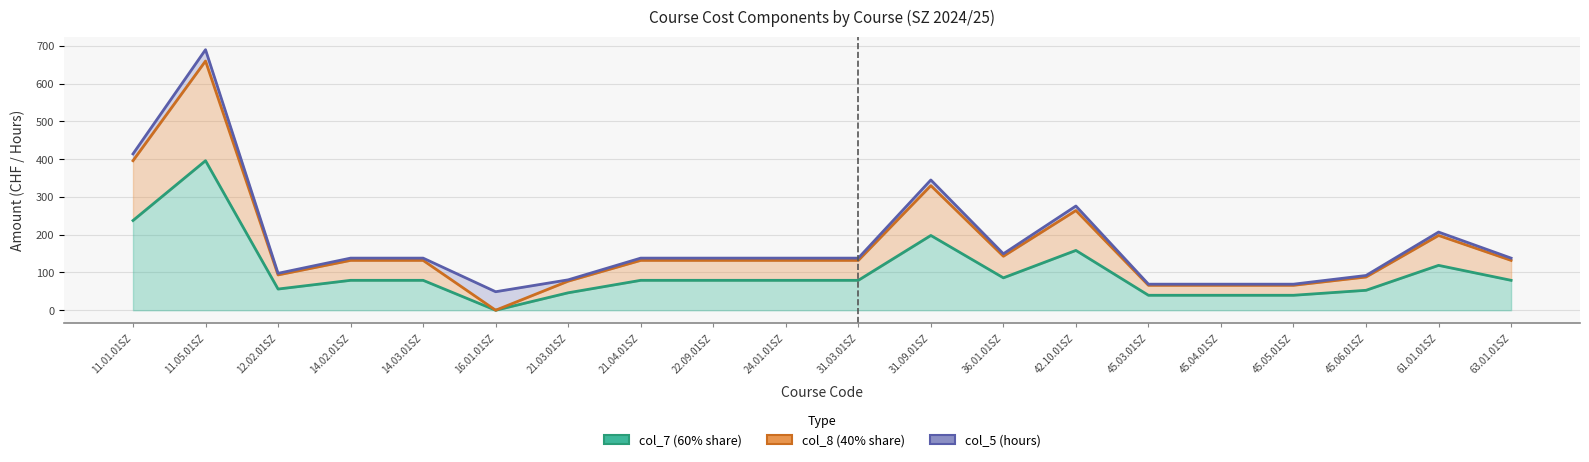

Which series has the largest range (max minus min)?

col_8 (40% share)